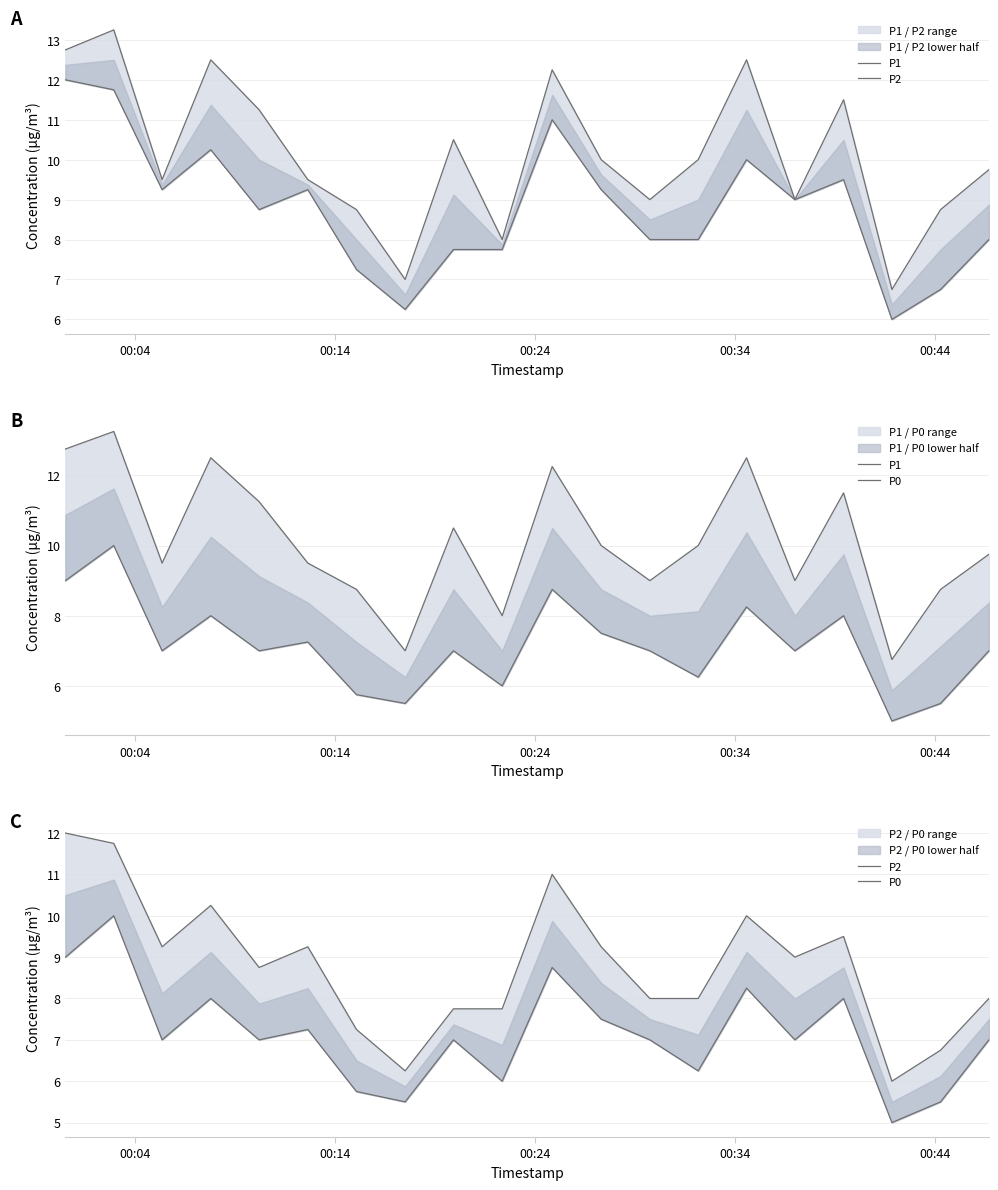

What is the lowest value of the P0 series?

5.0